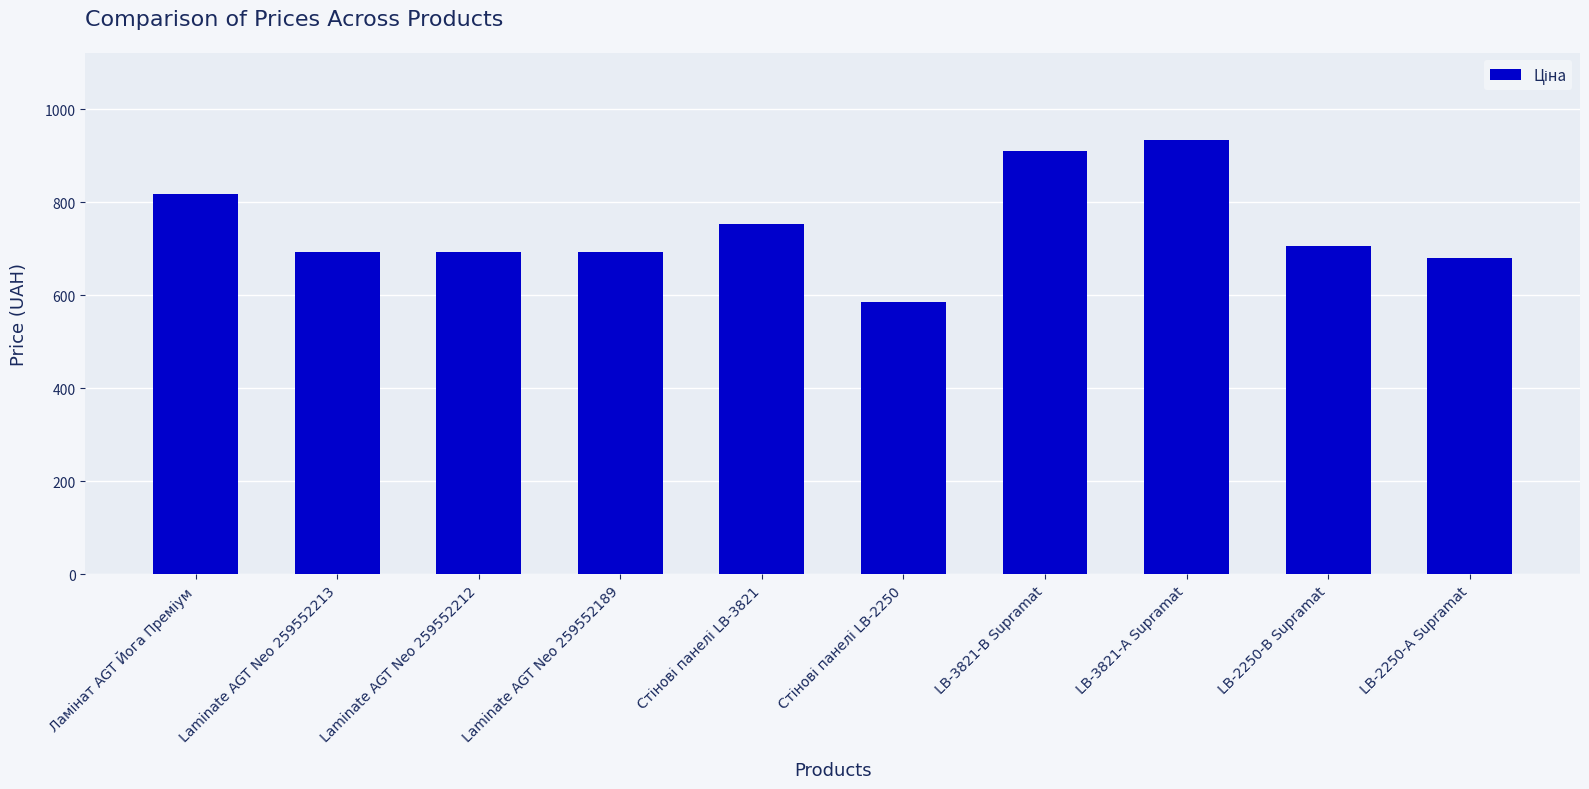

Is it true that the value at Laminate AGT Neo 259552212 is 484.2?

False